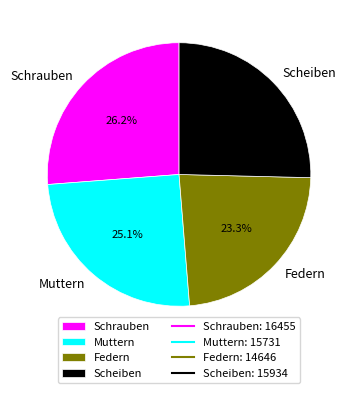

What is the ratio of the value at Muttern to the value at Federn?

1.1